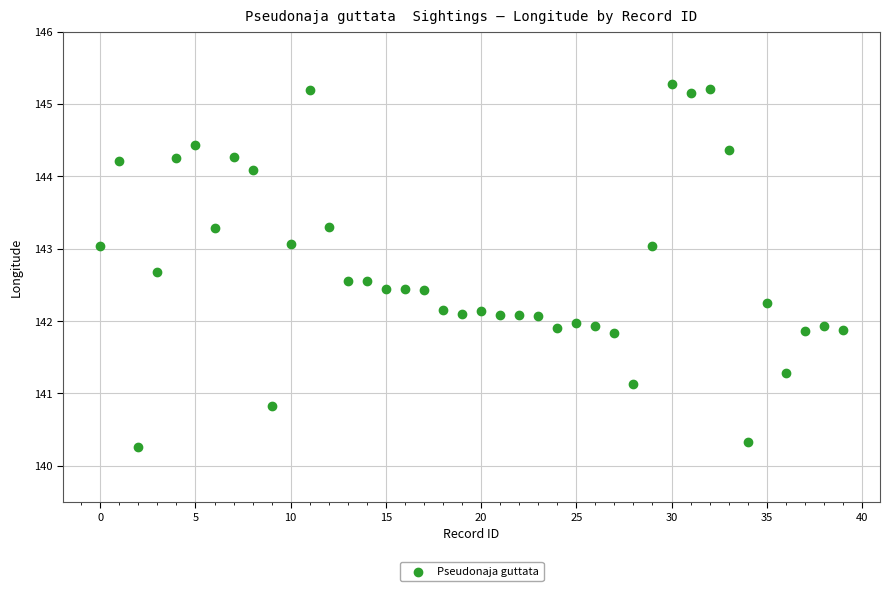

What is the range of Y values (max minus min)?

5.0